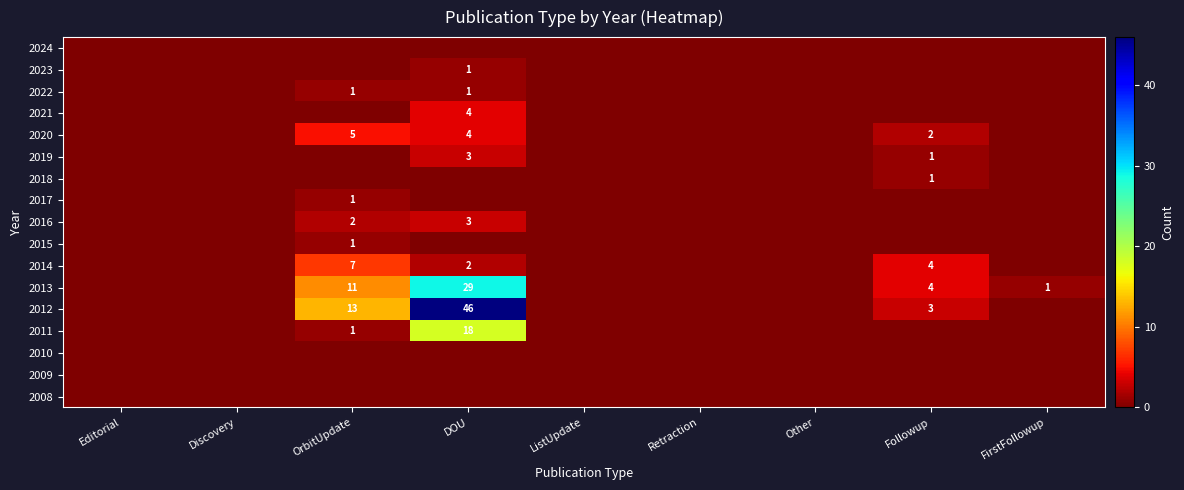

Is it true that 2013 equals 1 at FirstFollowup?

True